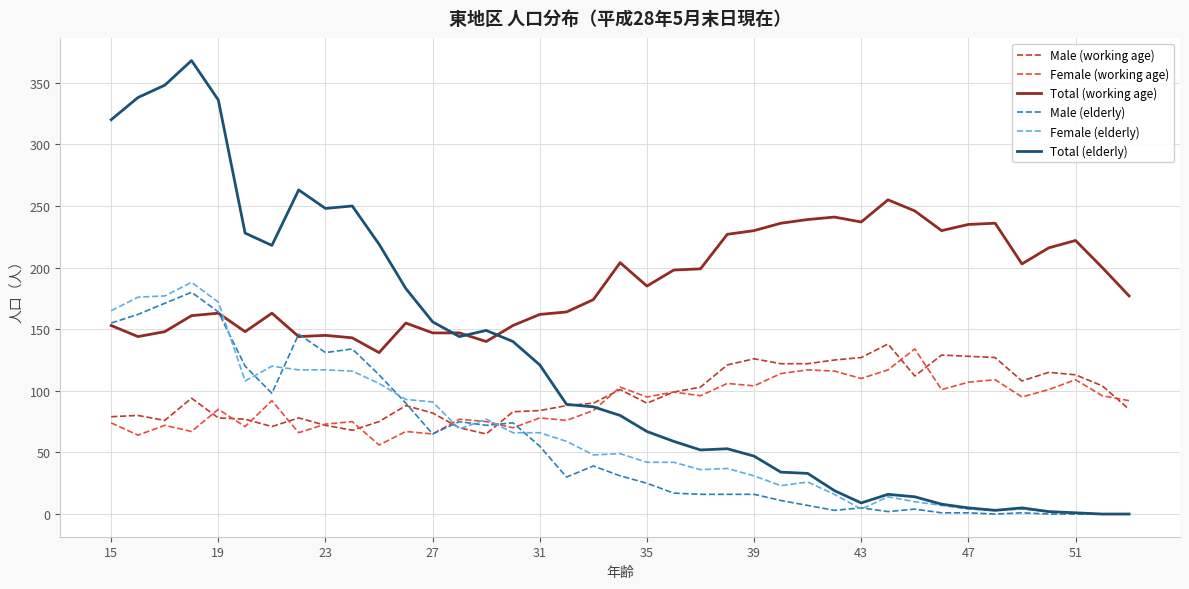

Which series has the widest spread of values?

Total (elderly)